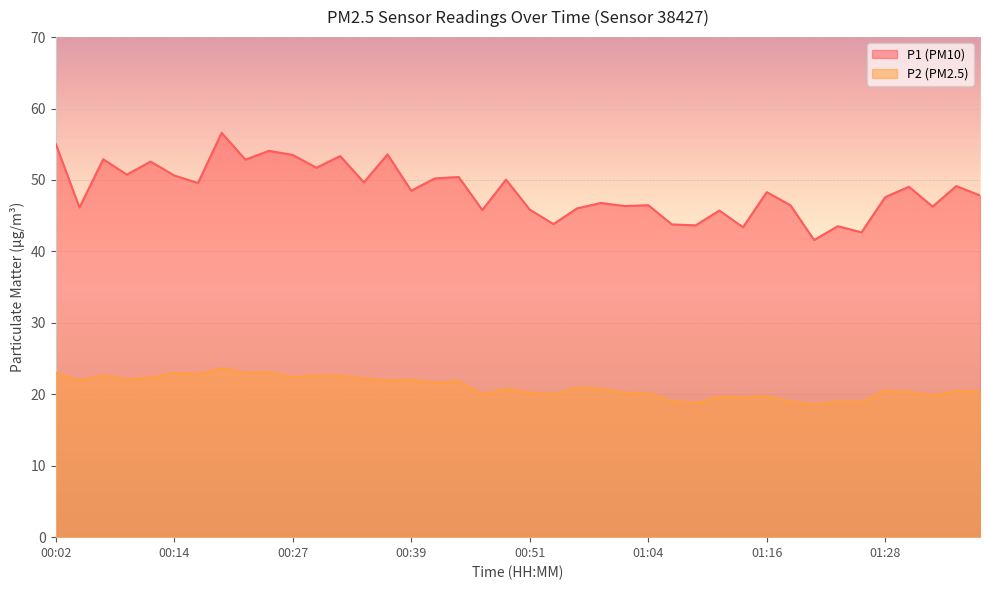

At which category does P1 reach its first local peak?

00:07